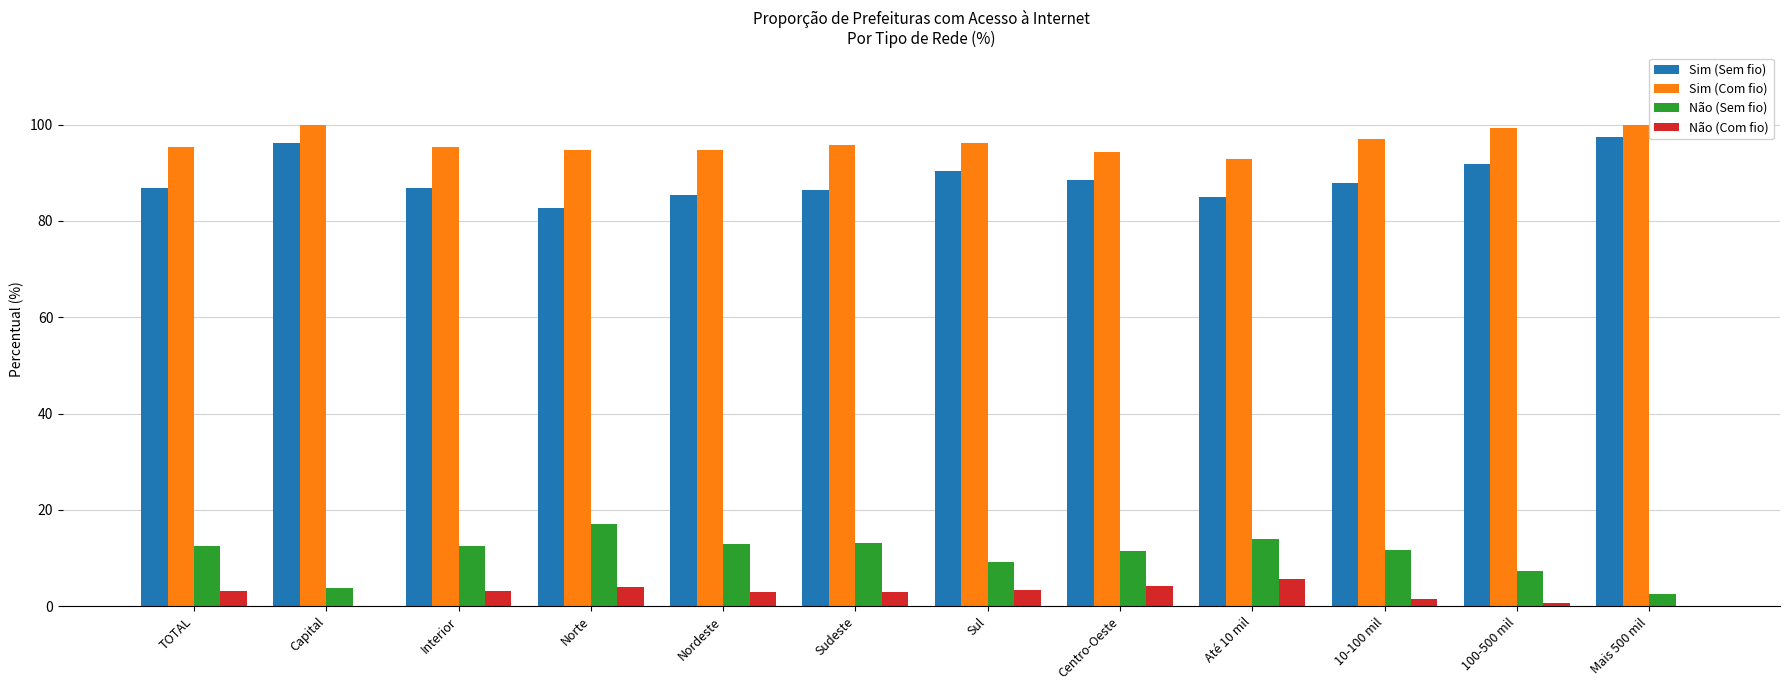

What value does the Sim (Com fio) series have at Sul?

96.1